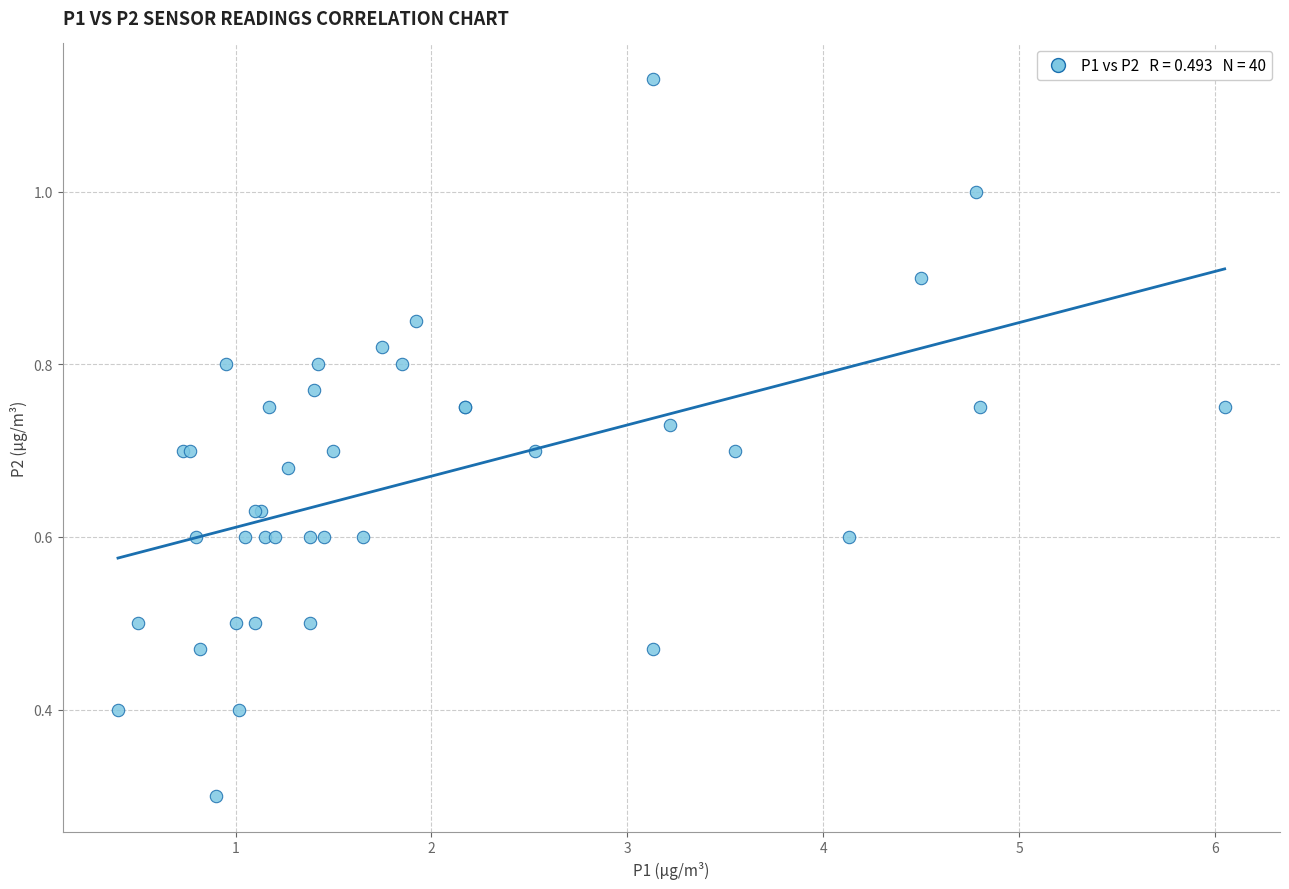

What Y value in the scatter plot is closest to 0?

0.3